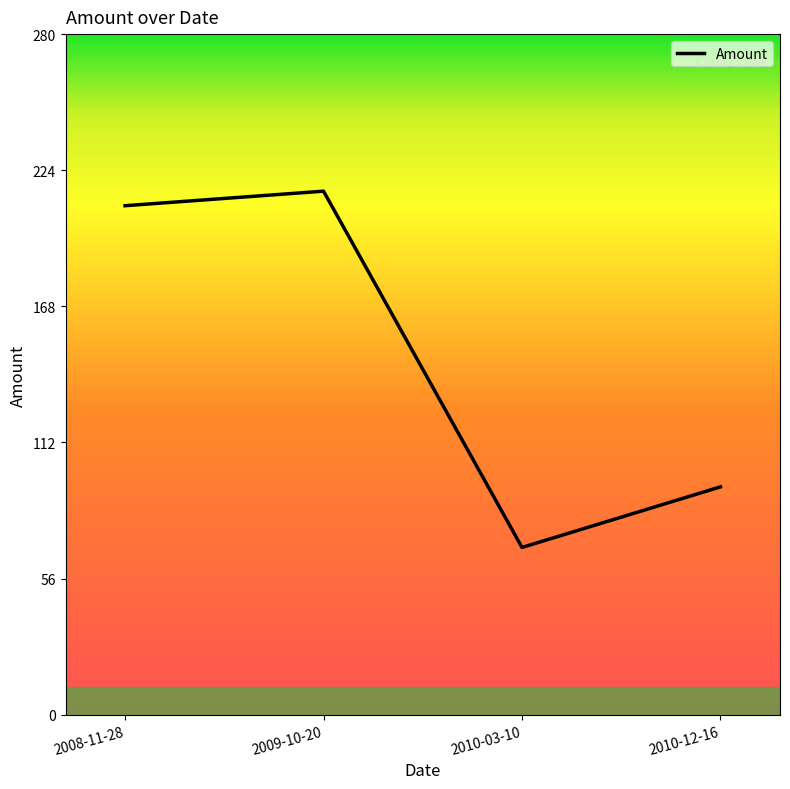

List the labels in order of value, smallest first.

2010-03-10, 2010-12-16, 2008-11-28, 2009-10-20